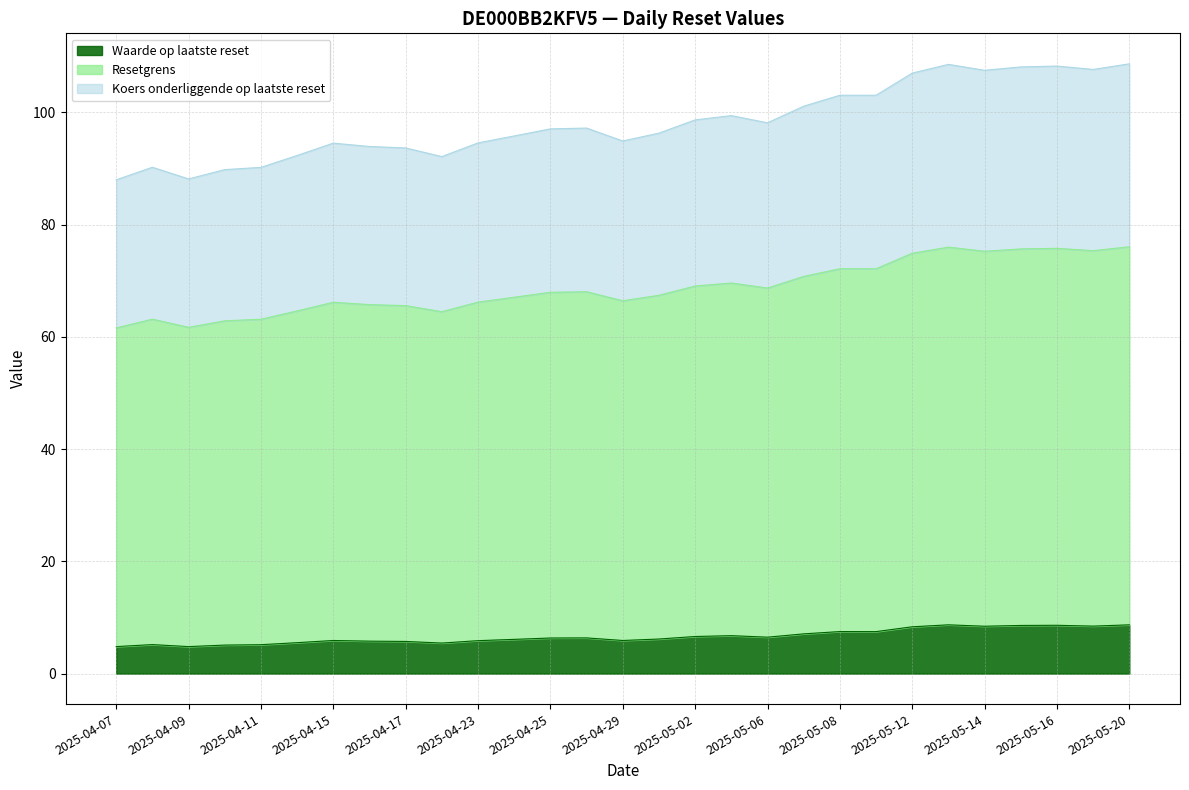

What is the label of the 2nd point from the left?

2025-04-08